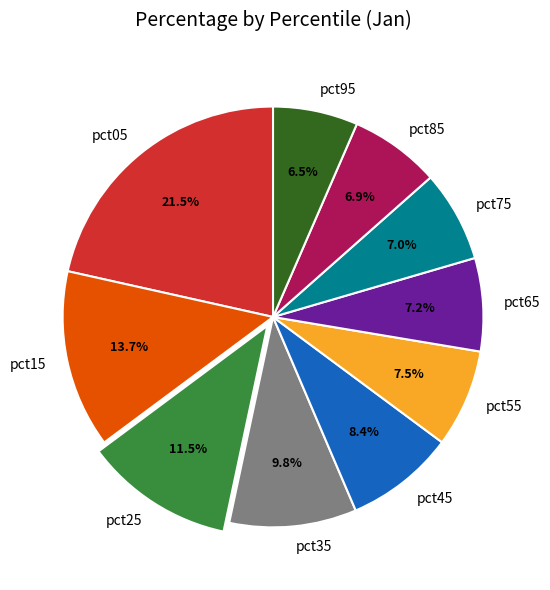

Which slice is the largest?

pct05